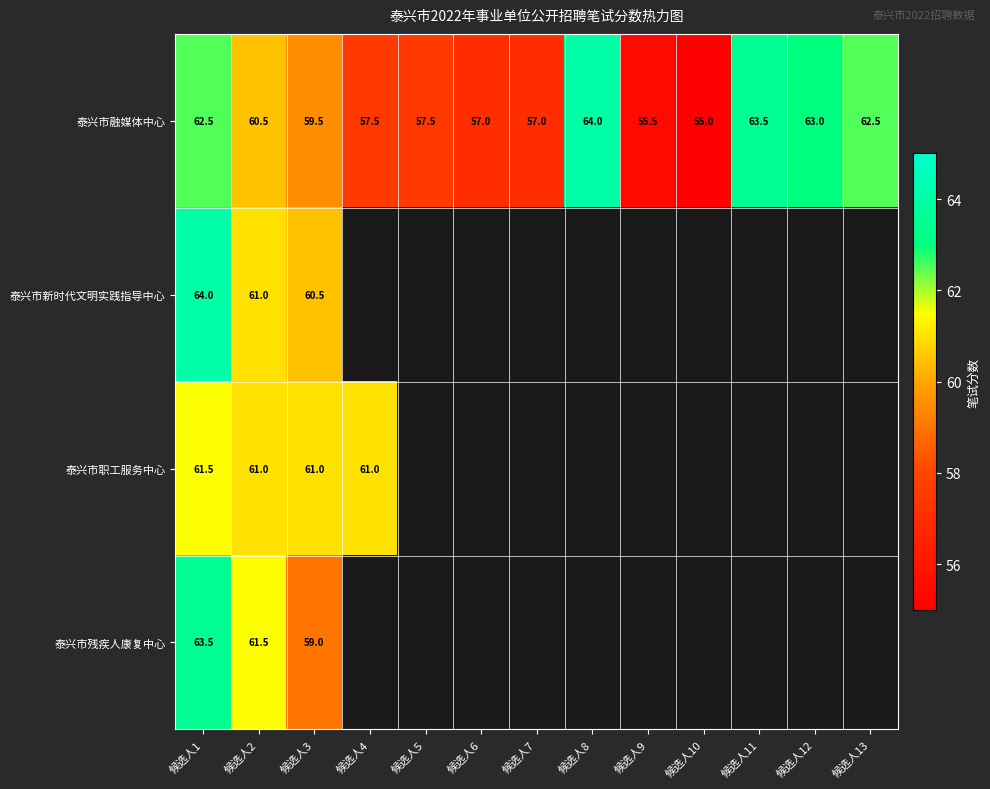

What is the total value across all series at 候选人2?

244.0